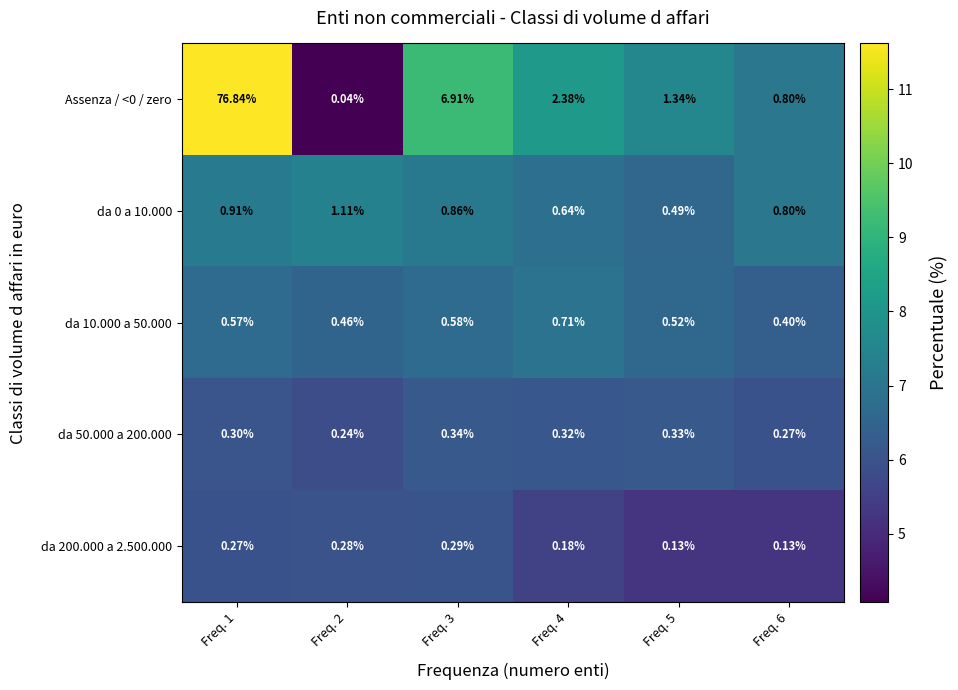

Is the value of da 200.000 a 2.500.000 at Freq. 5 greater than the value of da 50.000 a 200.000 at Freq. 5?

No